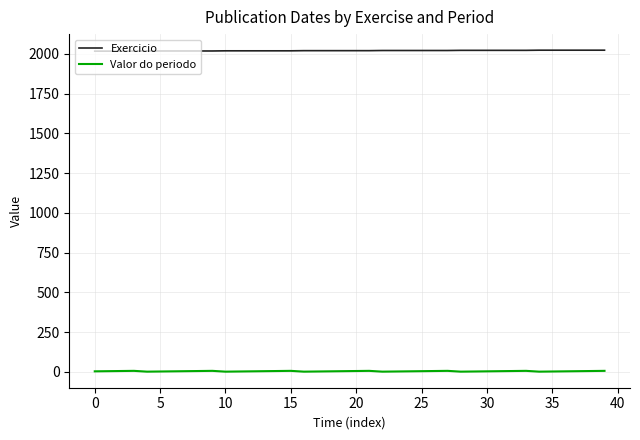

True or false: Exercicio and Valor do periodo intersect in this chart.

False